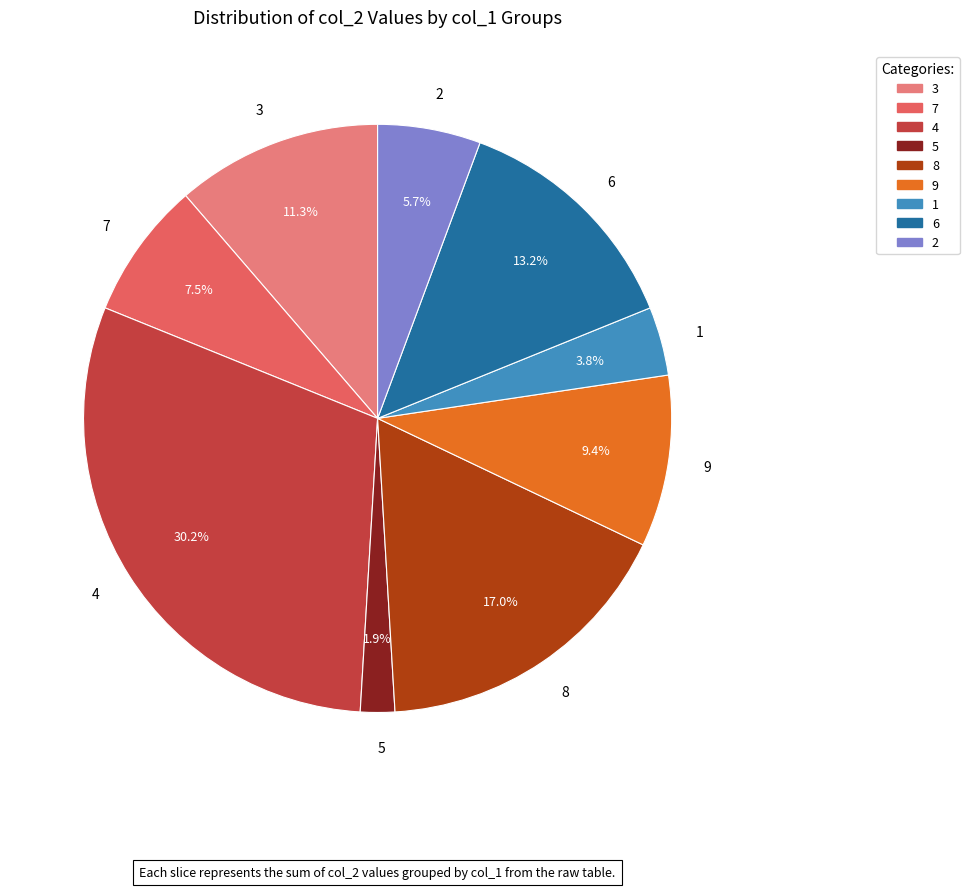

Which category has the biggest portion of the pie?

4